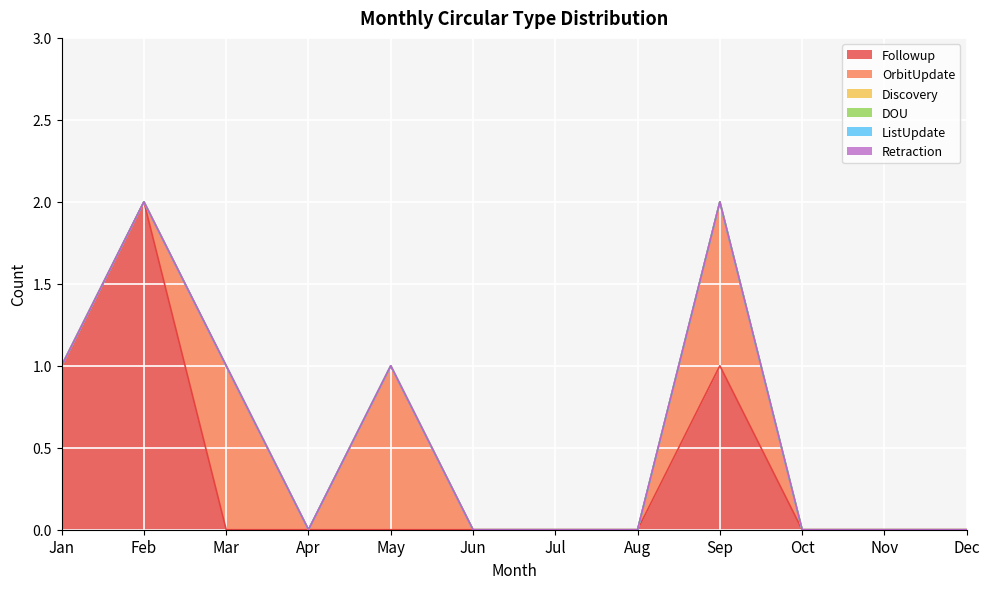

Between May and Jun, which series saw the biggest shift?

OrbitUpdate